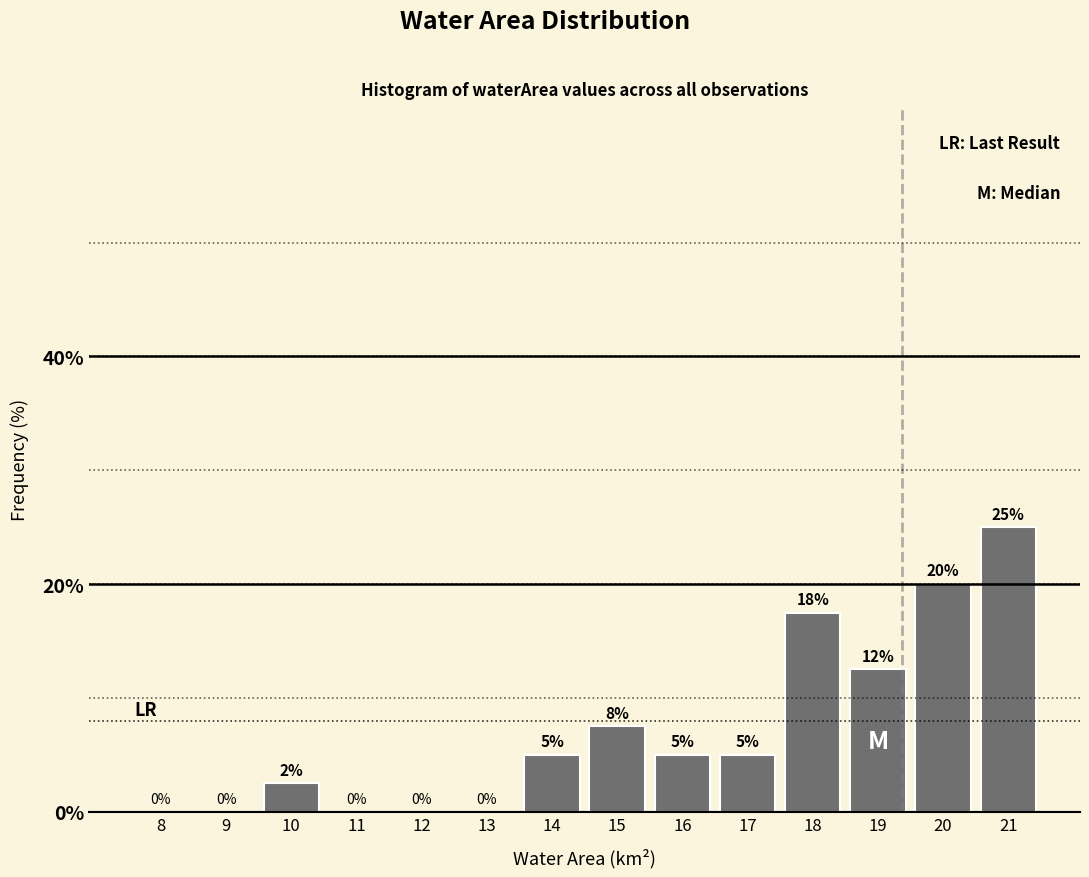

What is the sum of the values at 20 and 11?

20.0